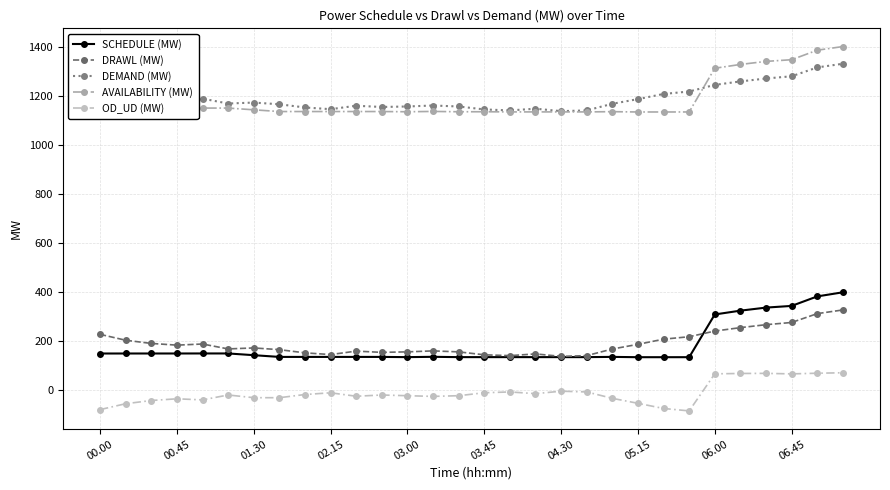

Rank the series by their maximum value, from lowest to highest.

OD_UD (MW), DRAWL (MW), SCHEDULE (MW), DEMAND (MW), AVAILABILITY (MW)